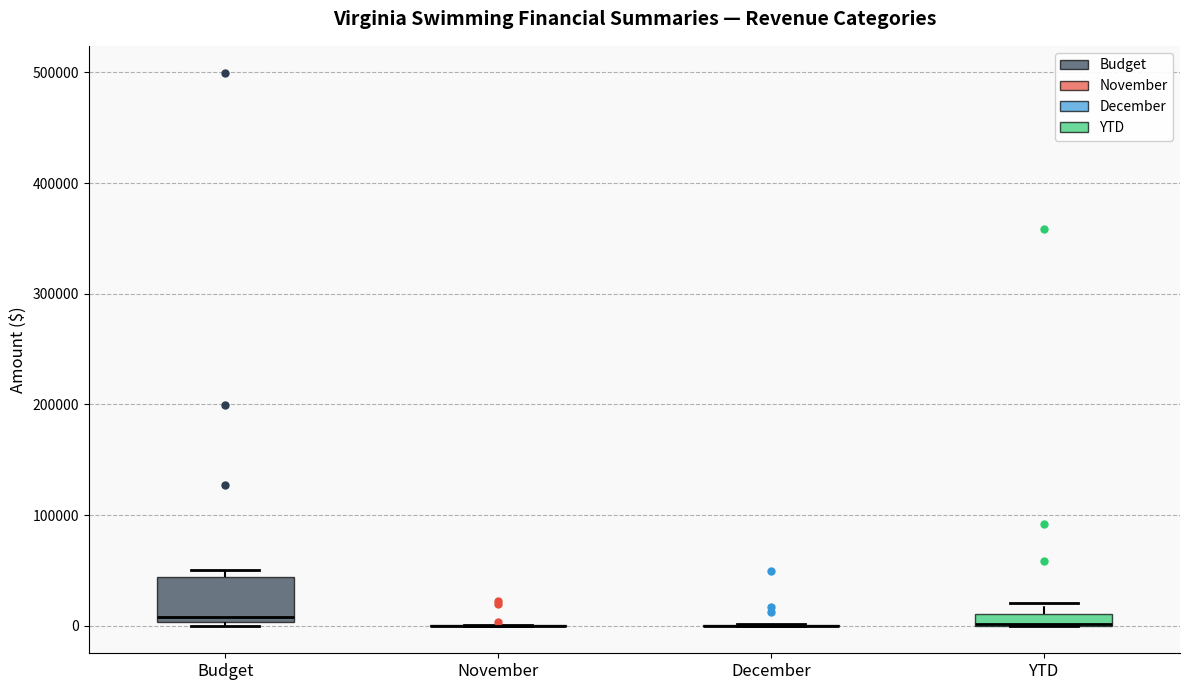

Comparing the boxes themselves (not the whiskers), which one is the tallest?

Budget